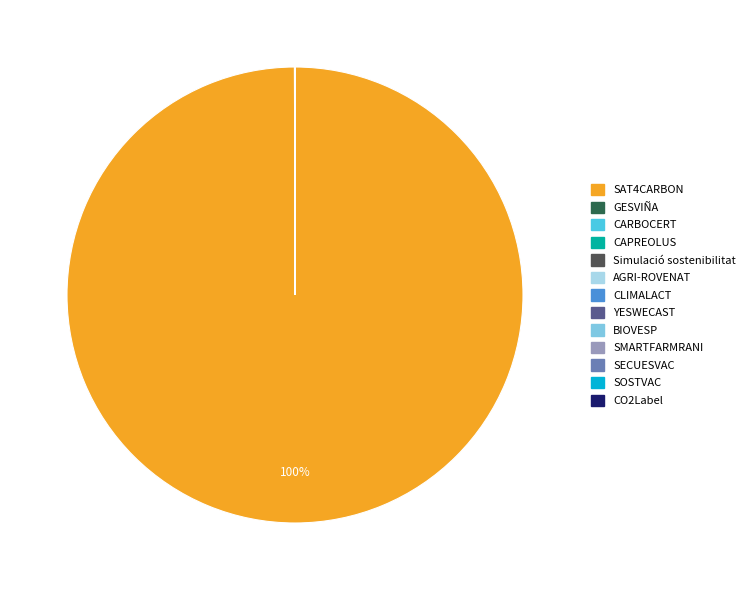

Is SAT4CARBON the majority of the pie?

Yes